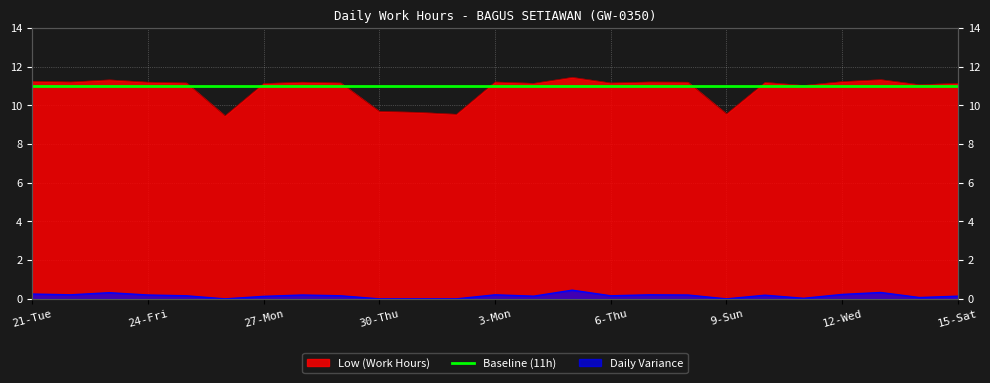

Rank the categories by Low (Work Hours) value from lowest to highest.

26-Sun, 2-Sun, 9-Sun, 1-Sat, 30-Thu, 11-Tue, 14-Fri, 27-Mon, 4-Tue, 15-Sat, 25-Sat, 29-Wed, 6-Thu, 10-Mon, 24-Fri, 28-Tue, 8-Sat, 22-Wed, 3-Mon, 7-Fri, 12-Wed, 21-Tue, 23-Thu, 13-Thu, 5-Wed